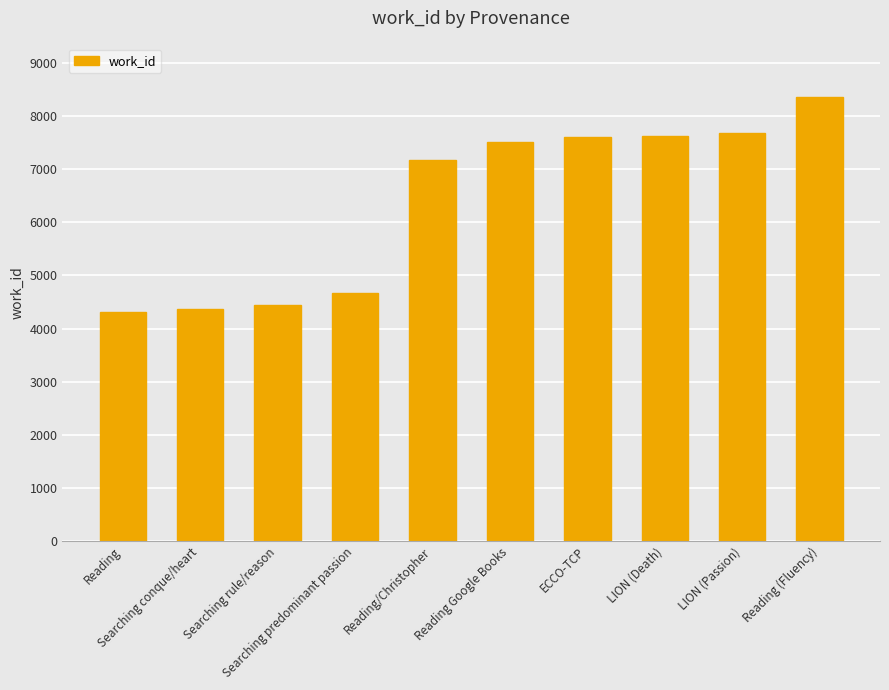

What is the value of the 1st bar from the left?

4321